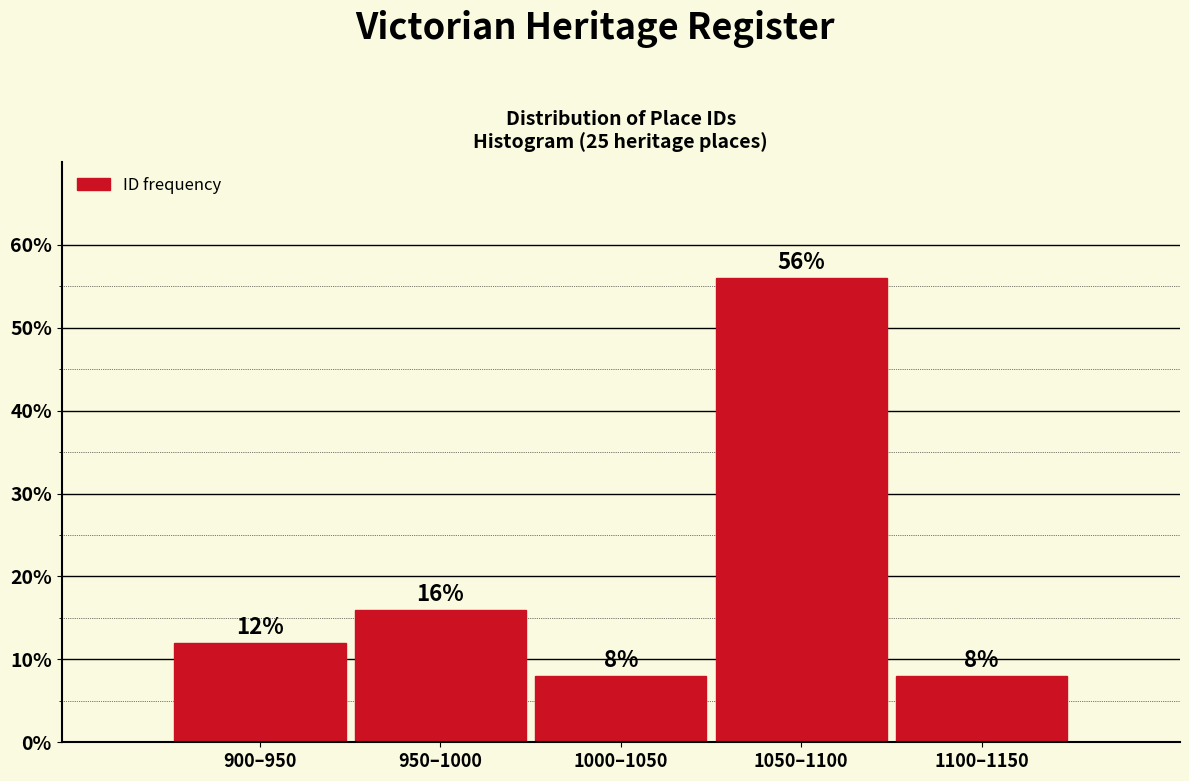

Are the bars horizontal?

No